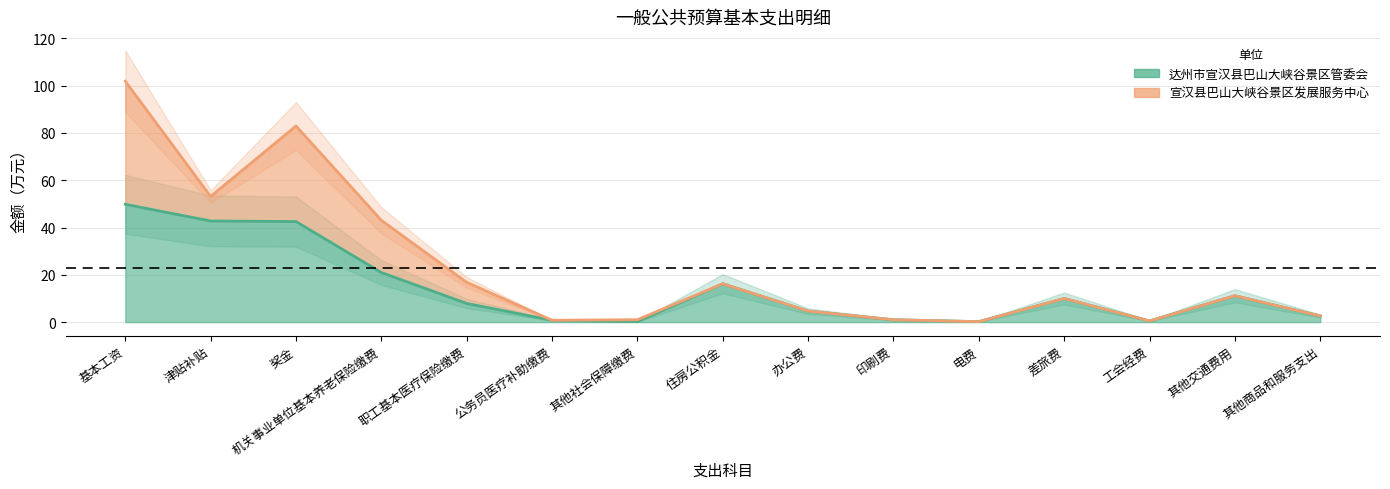

What is the smallest value displayed?

0.2